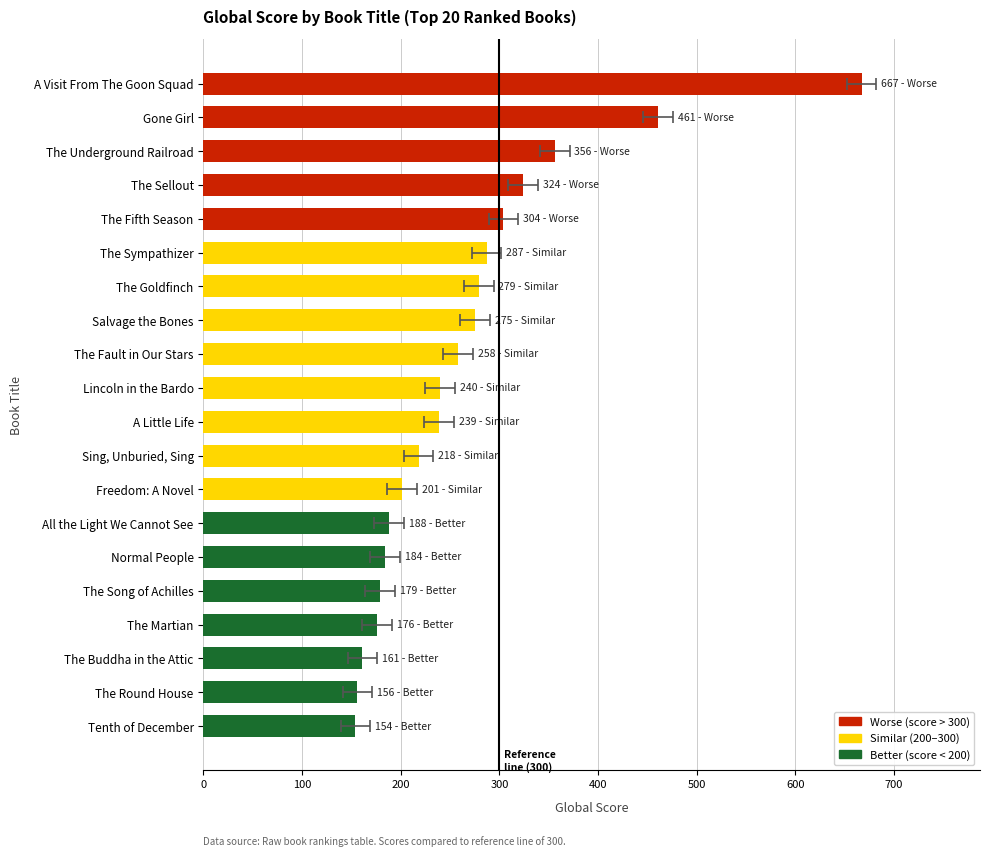

What is the difference between the second highest and second lowest values?

305